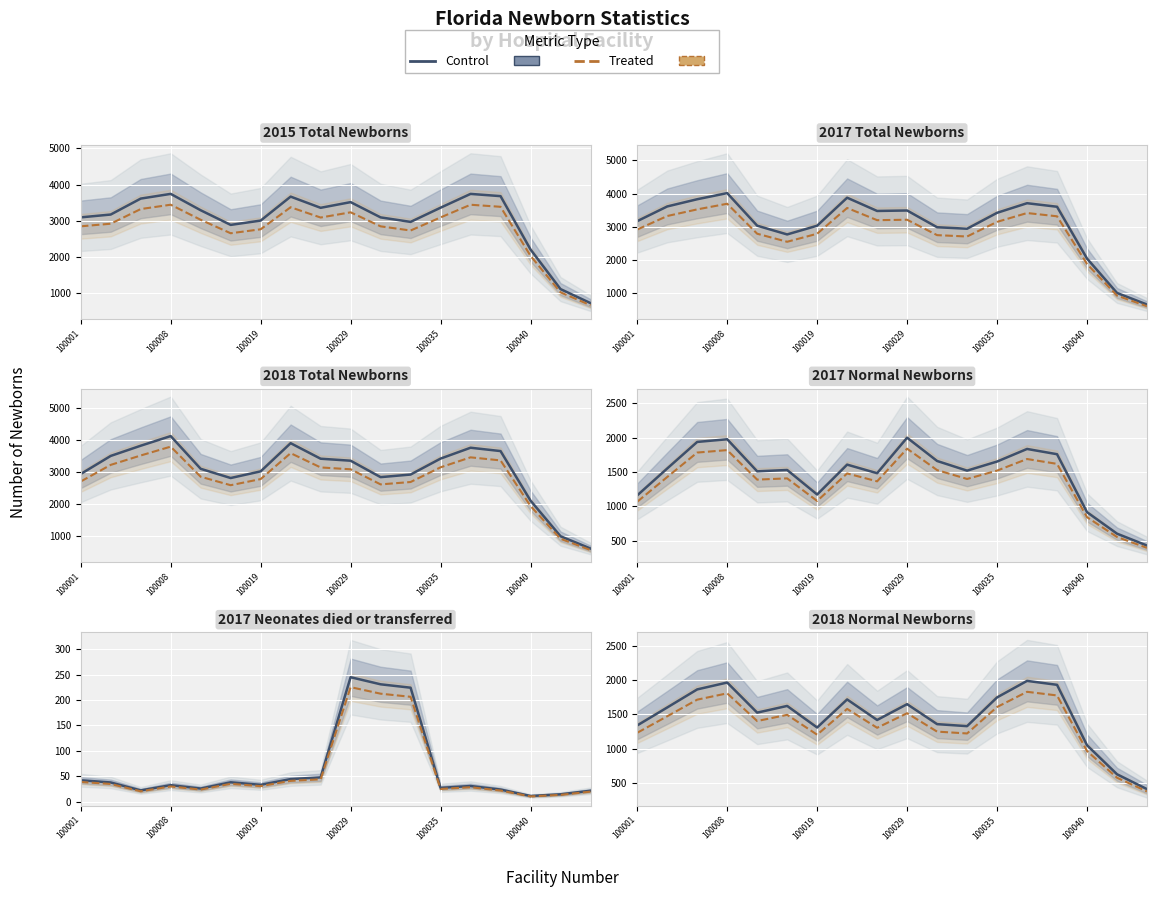

The value of Treated at 17 is 380.0. True or false?

True